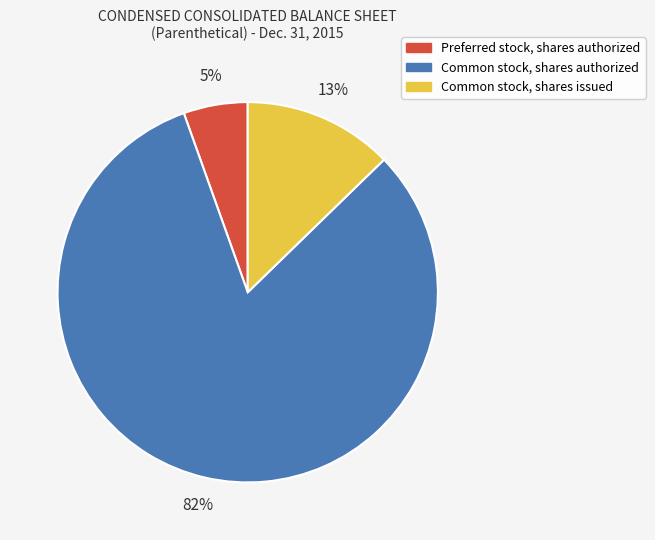

What is the smallest slice in the pie chart?

Preferred stock, shares authorized